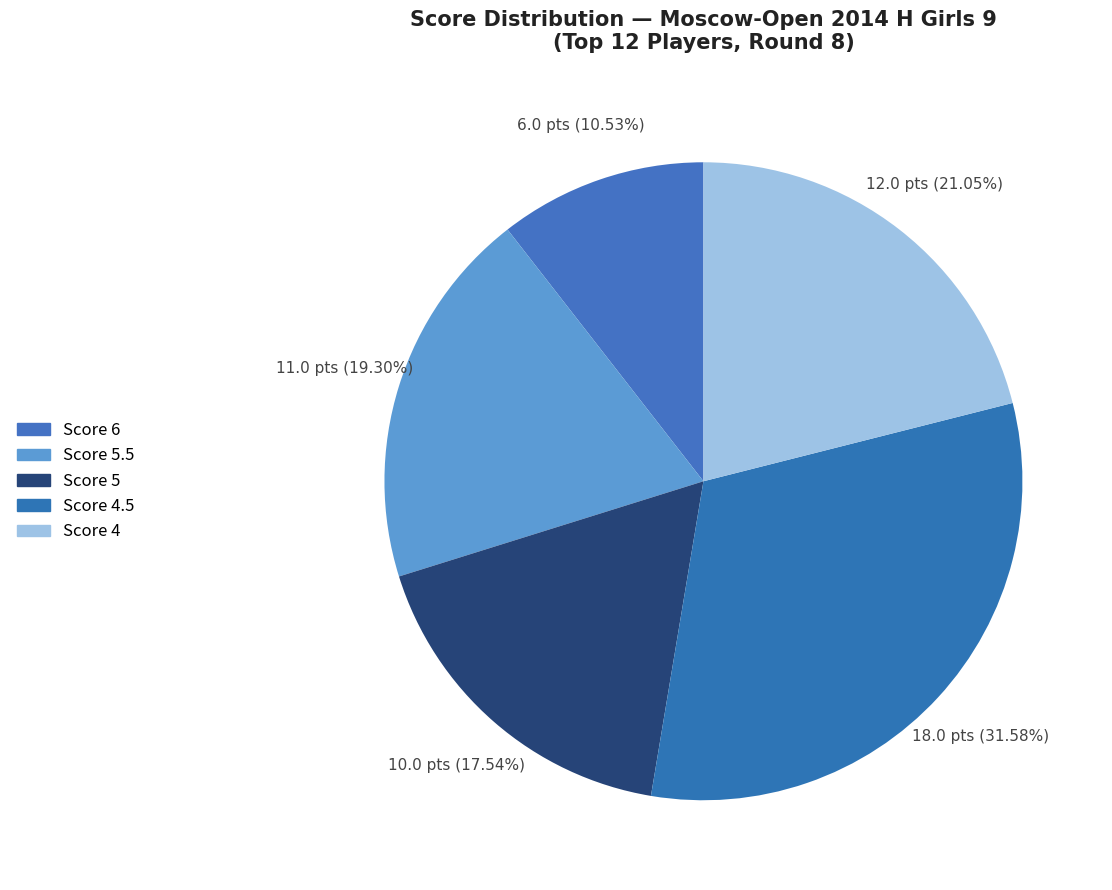

How many slices are in this pie chart?

5